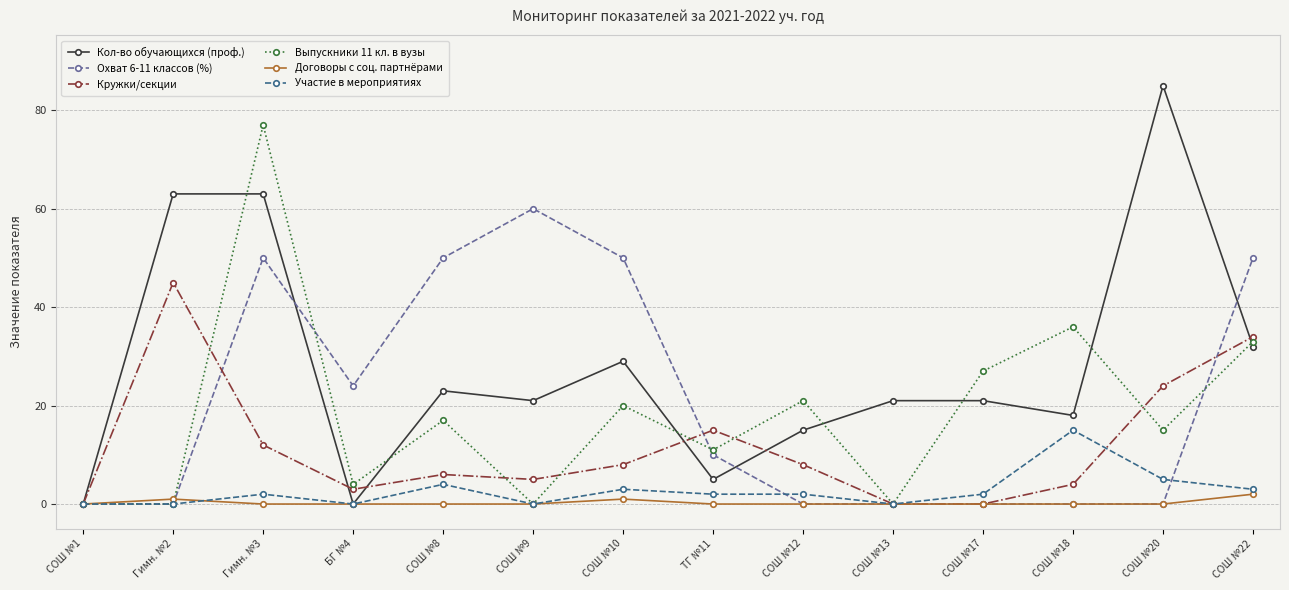

The Охват 6-11 классов (%) series shows 0 at СОШ №20. True or false?

True